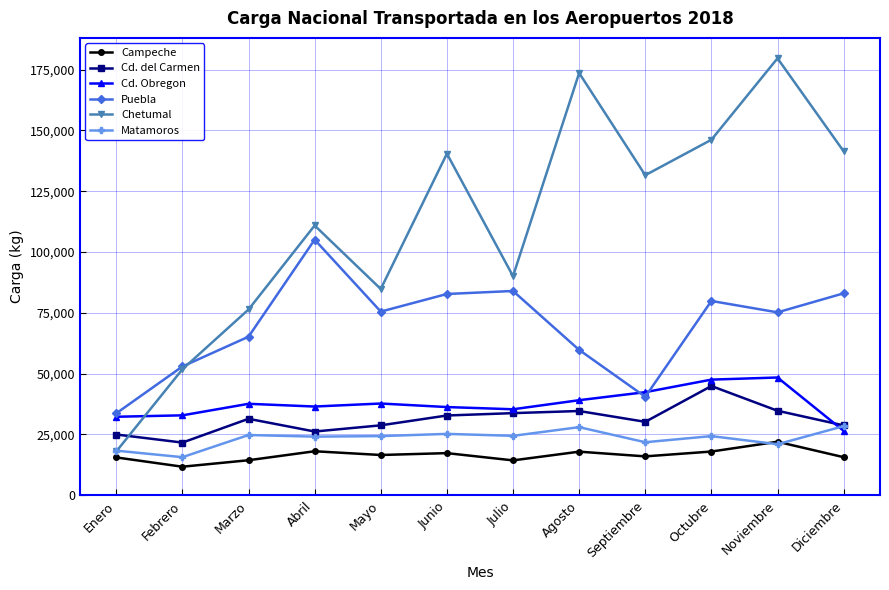

Is it true that Chetumal equals 28874 at Enero?

False